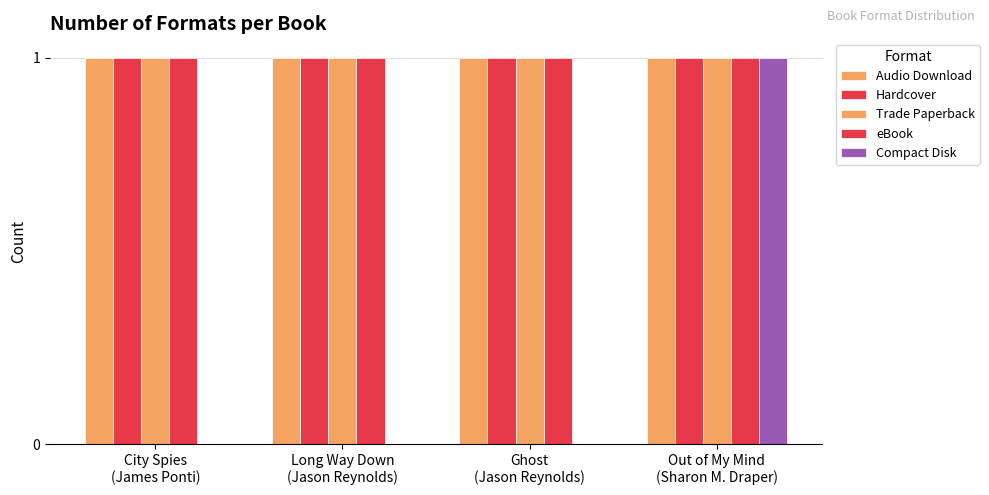

What is the sum of all Audio Download values?

4